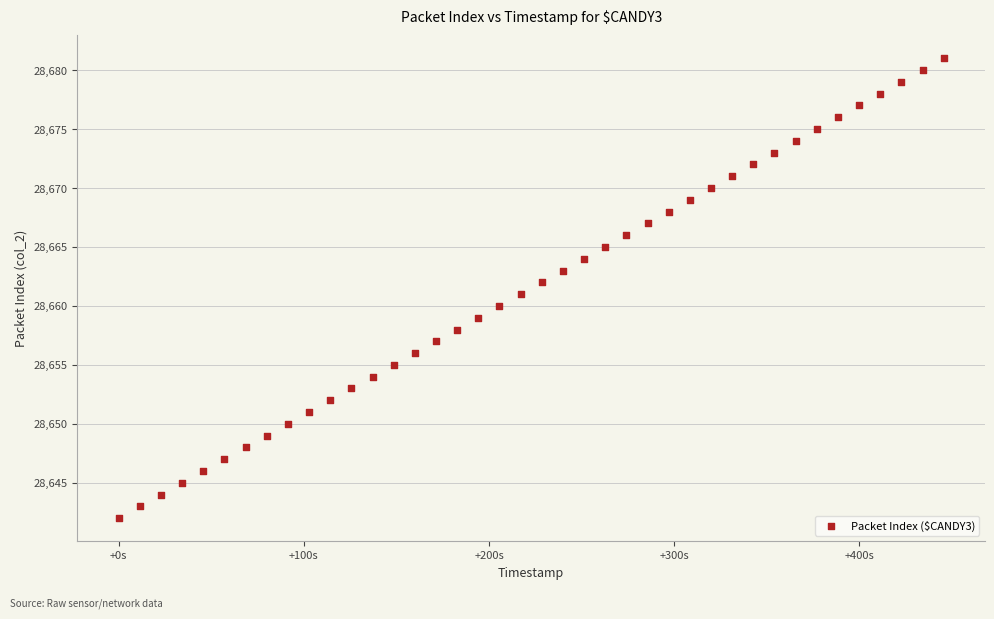

What is the range of Y values (max minus min)?

39